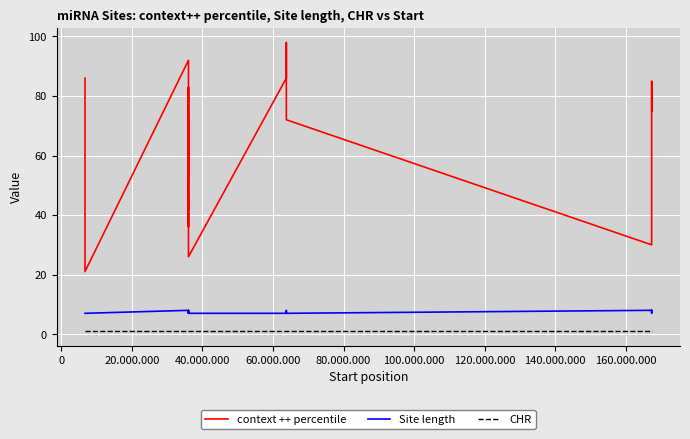

Rank the series by their maximum value, from highest to lowest.

context ++ percentile, Site length, CHR